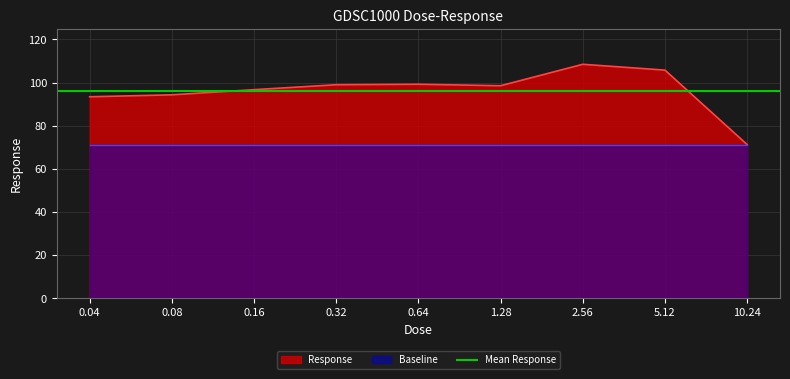

Reading left to right, extract all data points from this chart.

93.4	94.3	96.7	99.0	99.2	98.5	108.5	105.8	71.3